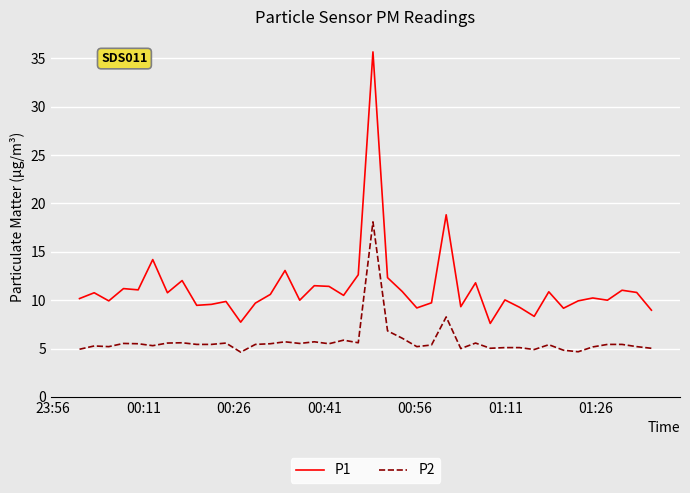

Which series has the widest spread of values?

P1